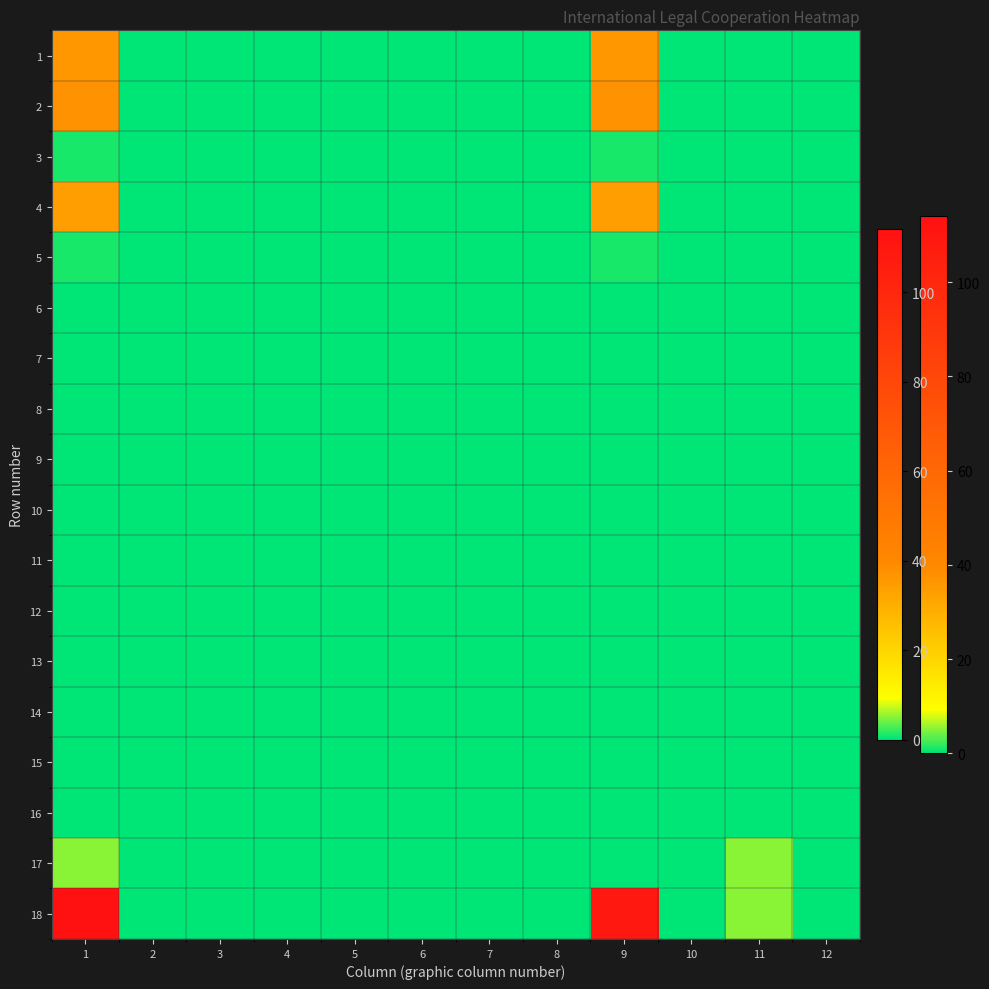

Reading right to left, transcribe all the data shown in this chart.

1: 12=0	11=0	10=0	9=36	8=0	7=0	6=0	5=0	4=0	3=0	2=0	1=36
2: 12=0	11=0	10=0	9=37	8=0	7=0	6=0	5=0	4=0	3=0	2=0	1=37
3: 12=0	11=0	10=0	9=1	8=0	7=0	6=0	5=0	4=0	3=0	2=0	1=1
4: 12=0	11=0	10=0	9=34	8=0	7=0	6=0	5=0	4=0	3=0	2=0	1=34
5: 12=0	11=0	10=0	9=1	8=0	7=0	6=0	5=0	4=0	3=0	2=0	1=1
6: 12=0	11=0	10=0	9=0	8=0	7=0	6=0	5=0	4=0	3=0	2=0	1=0
7: 12=0	11=0	10=0	9=0	8=0	7=0	6=0	5=0	4=0	3=0	2=0	1=0
8: 12=0	11=0	10=0	9=0	8=0	7=0	6=0	5=0	4=0	3=0	2=0	1=0
9: 12=0	11=0	10=0	9=0	8=0	7=0	6=0	5=0	4=0	3=0	2=0	1=0
10: 12=0	11=0	10=0	9=0	8=0	7=0	6=0	5=0	4=0	3=0	2=0	1=0
11: 12=0	11=0	10=0	9=0	8=0	7=0	6=0	5=0	4=0	3=0	2=0	1=0
12: 12=0	11=0	10=0	9=0	8=0	7=0	6=0	5=0	4=0	3=0	2=0	1=0
13: 12=0	11=0	10=0	9=0	8=0	7=0	6=0	5=0	4=0	3=0	2=0	1=0
14: 12=0	11=0	10=0	9=0	8=0	7=0	6=0	5=0	4=0	3=0	2=0	1=0
15: 12=0	11=0	10=0	9=0	8=0	7=0	6=0	5=0	4=0	3=0	2=0	1=0
16: 12=0	11=0	10=0	9=0	8=0	7=0	6=0	5=0	4=0	3=0	2=0	1=0
17: 12=0	11=5	10=0	9=0	8=0	7=0	6=0	5=0	4=0	3=0	2=0	1=5
18: 12=0	11=5	10=0	9=109	8=0	7=0	6=0	5=0	4=0	3=0	2=0	1=114